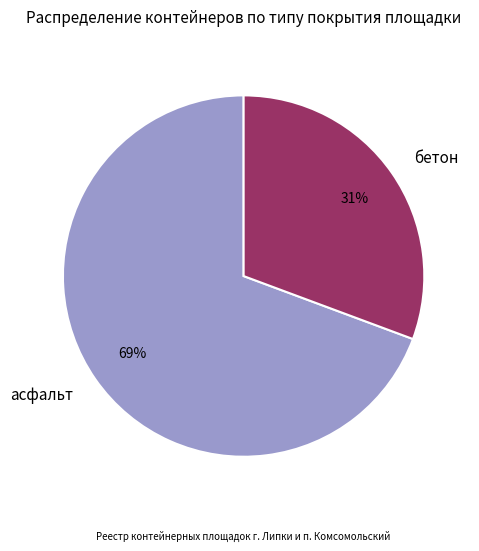

Is the sum of асфальт and бетон greater than half?

Yes